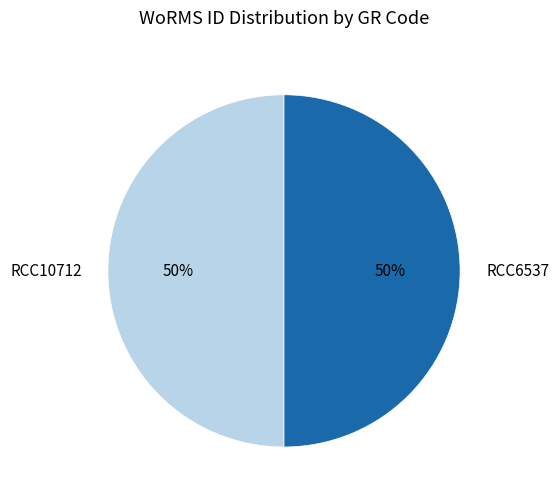

To the nearest percent, what percentage of the pie is RCC10712?

50%